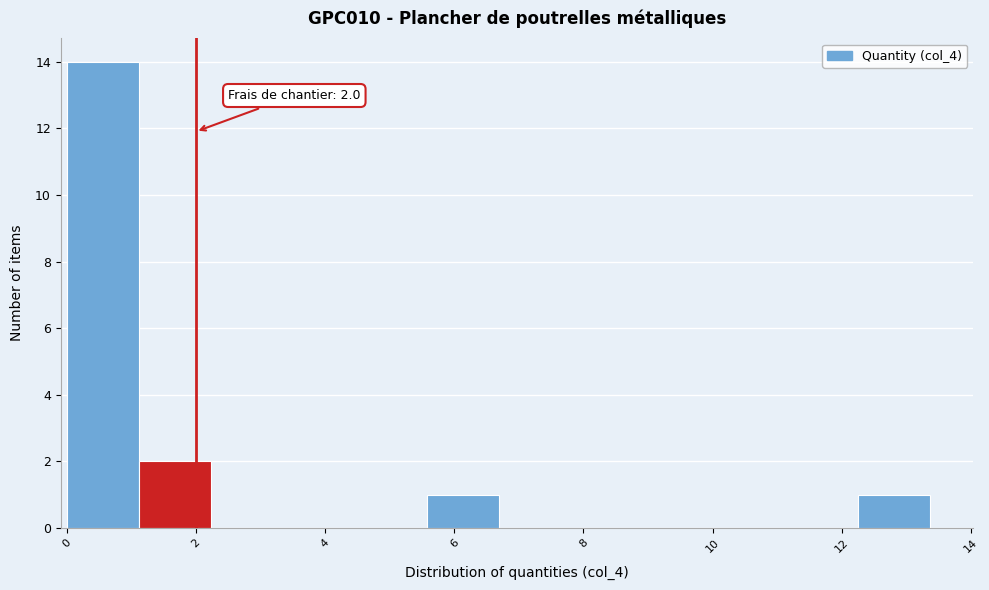

Which range on the x-axis has the tallest bar?

0.0 to 1.2